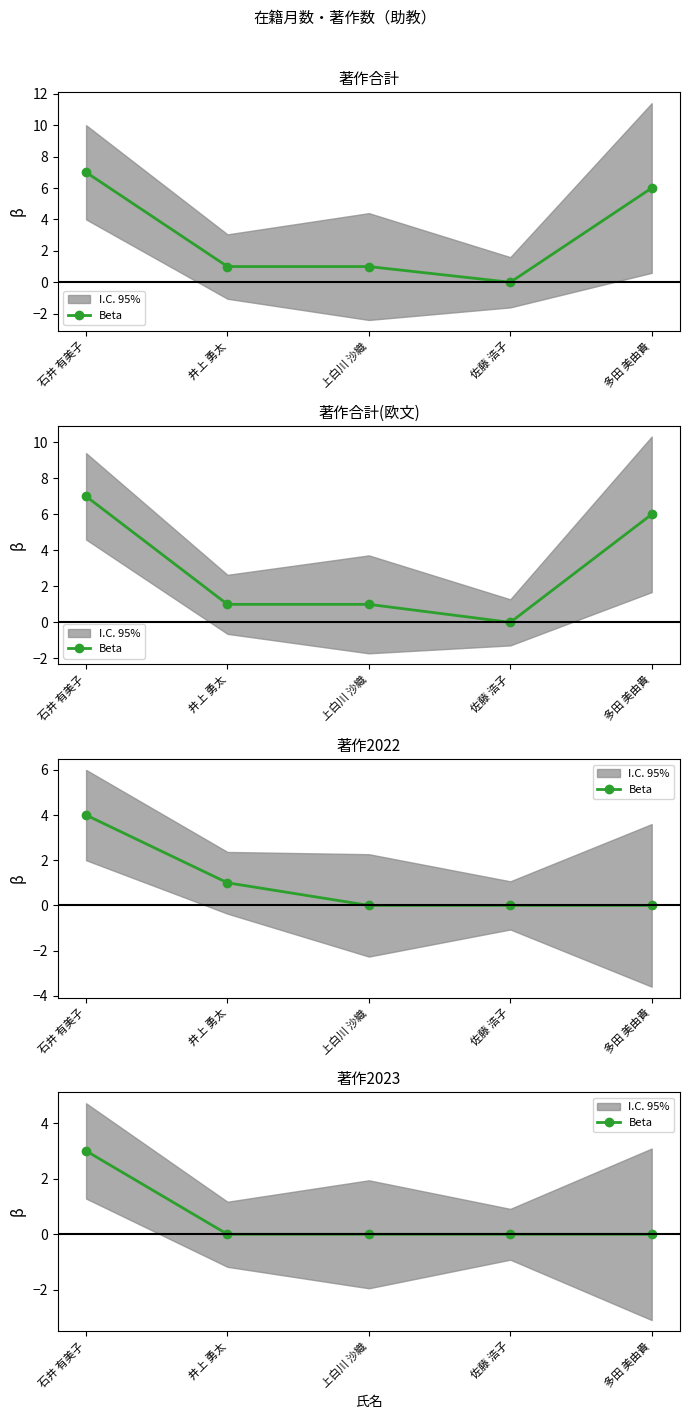

The chart shows a value of 1 at 上白川 沙織. True or false?

False